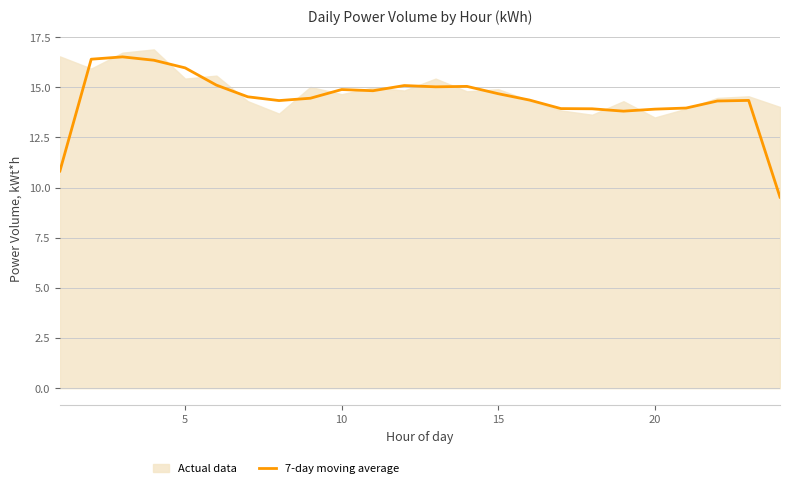

What is the highest value of the 7-day moving average series?

16.5